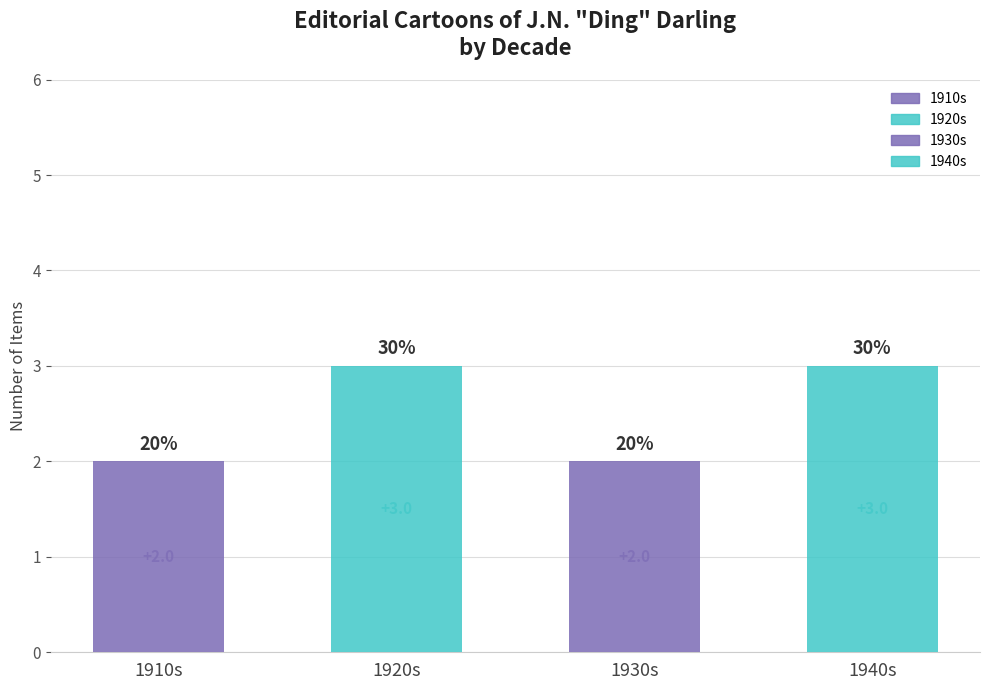

Are the bars horizontal?

No